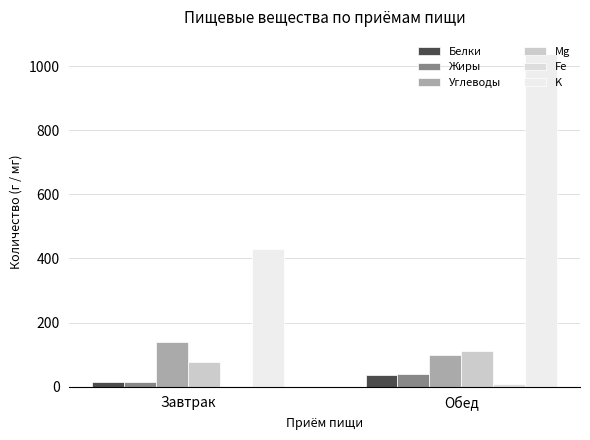

What is the label of the 2nd bar from the right?

Завтрак